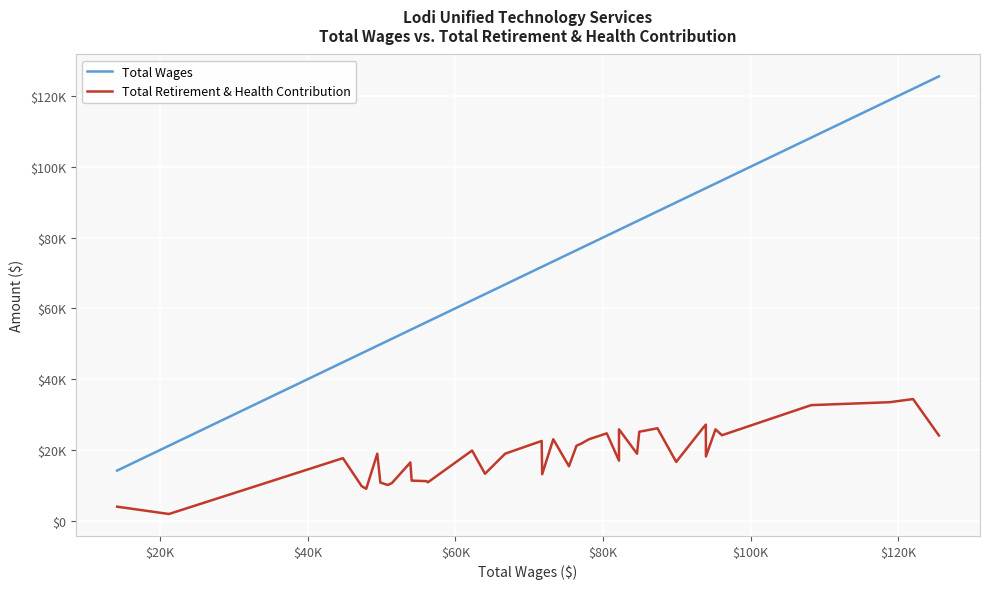

What are all the series names shown in the legend?

Total Wages, Total Retirement & Health Contribution